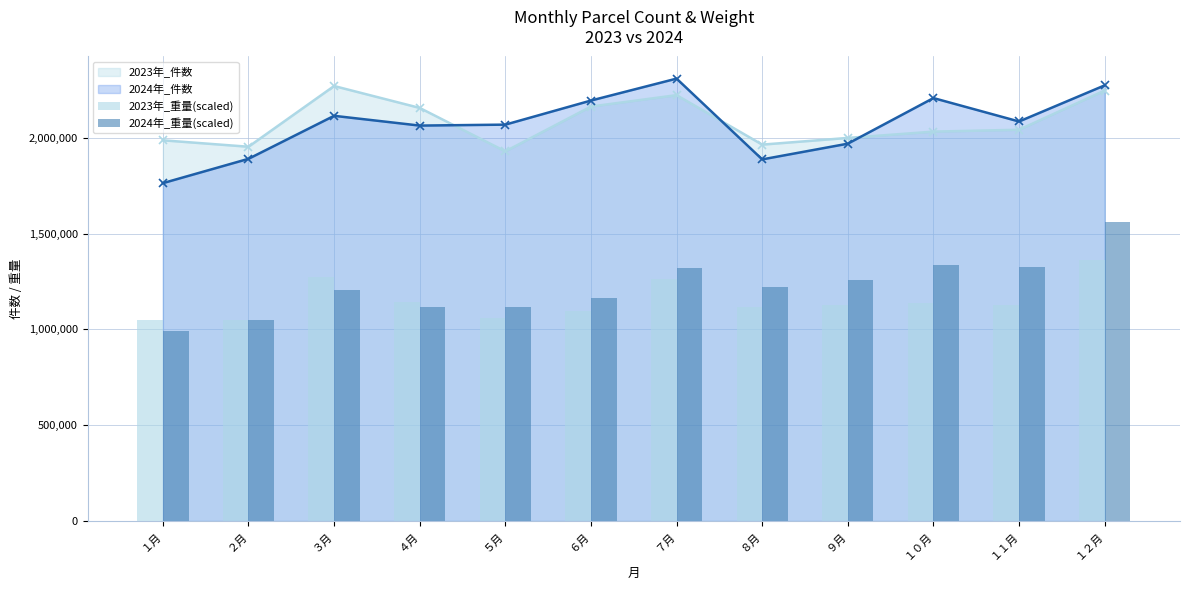

What is the value of the 2024年_件数 point at the 8th from the left?

1887831